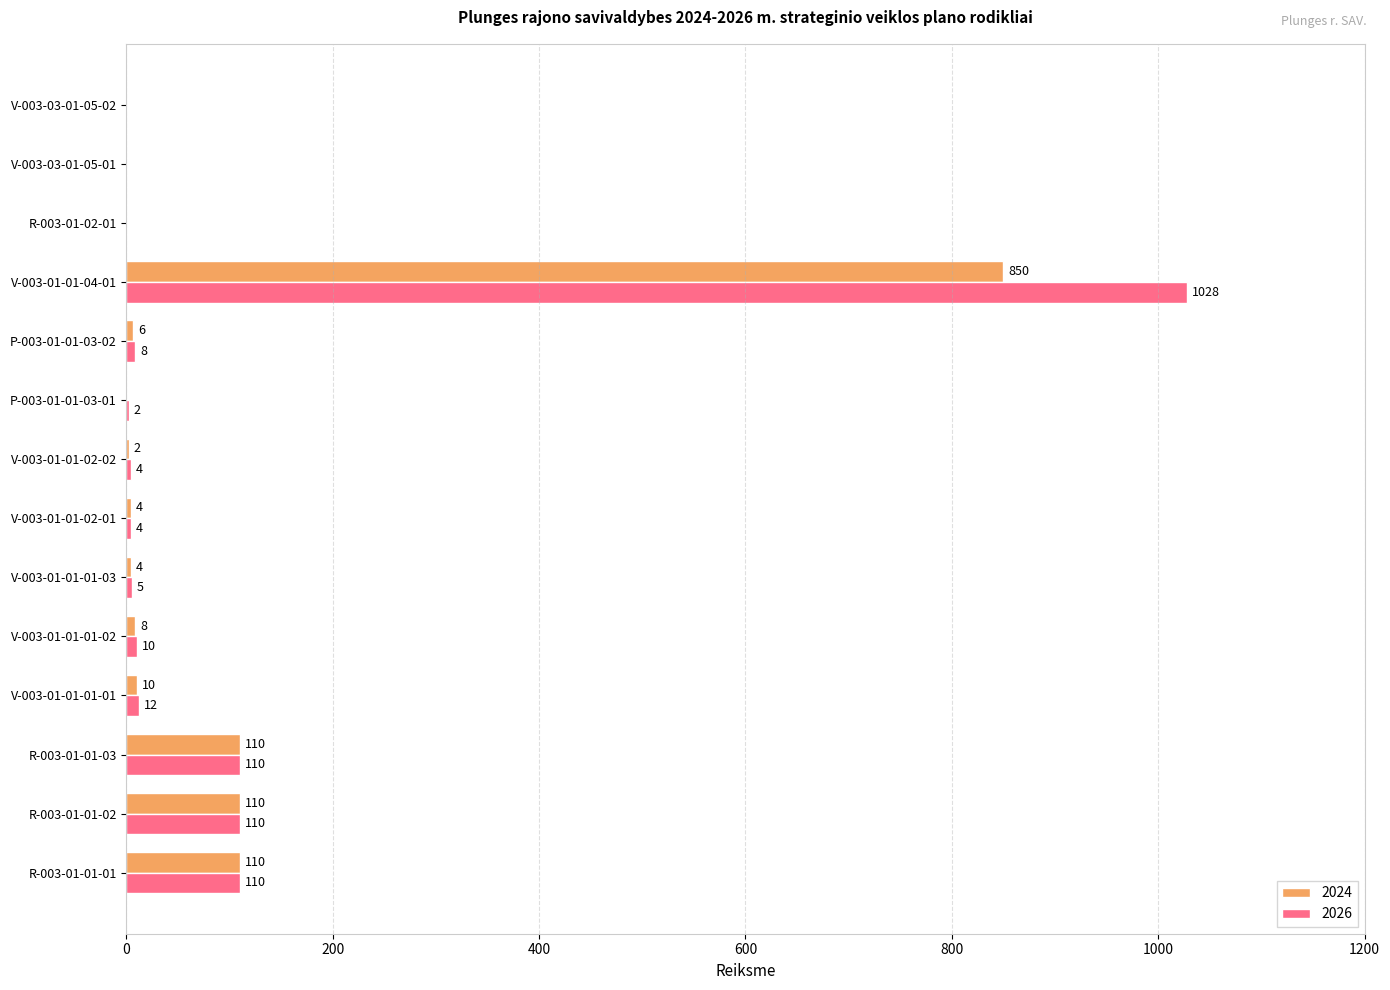

True or false: 2024 has a value of 2 at V-003-01-01-02-02.

True